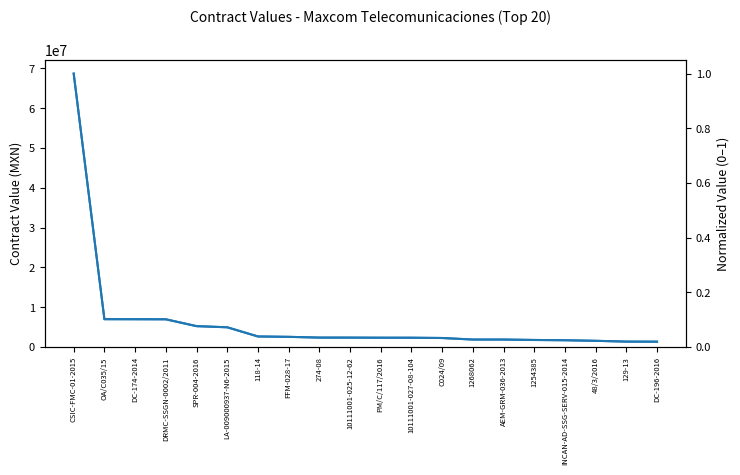

What is the maximum value shown in the chart?

68691724.1